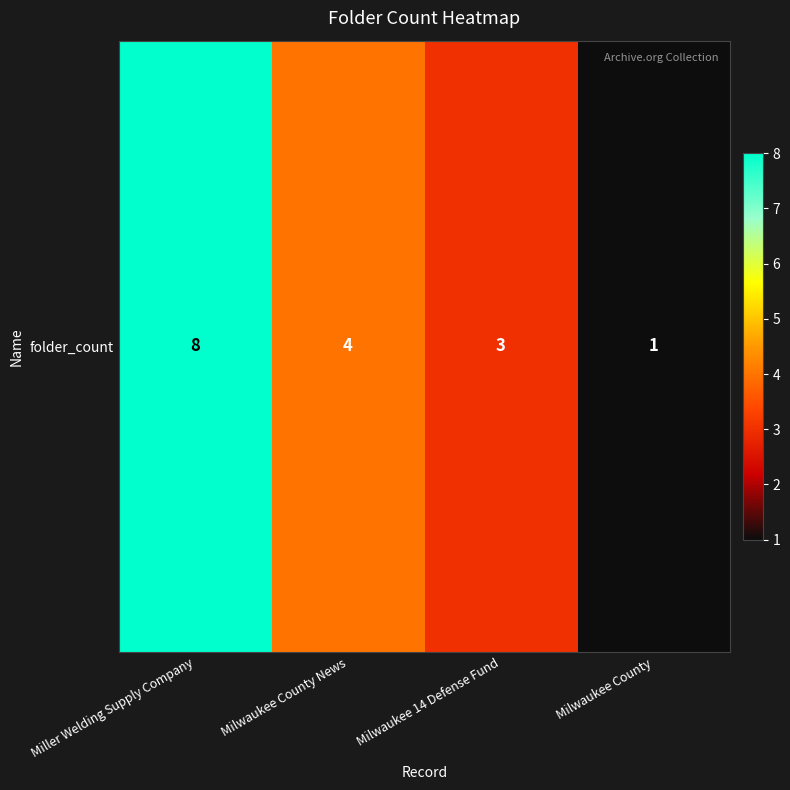

At which label is the value closest to 4?

Milwaukee County News